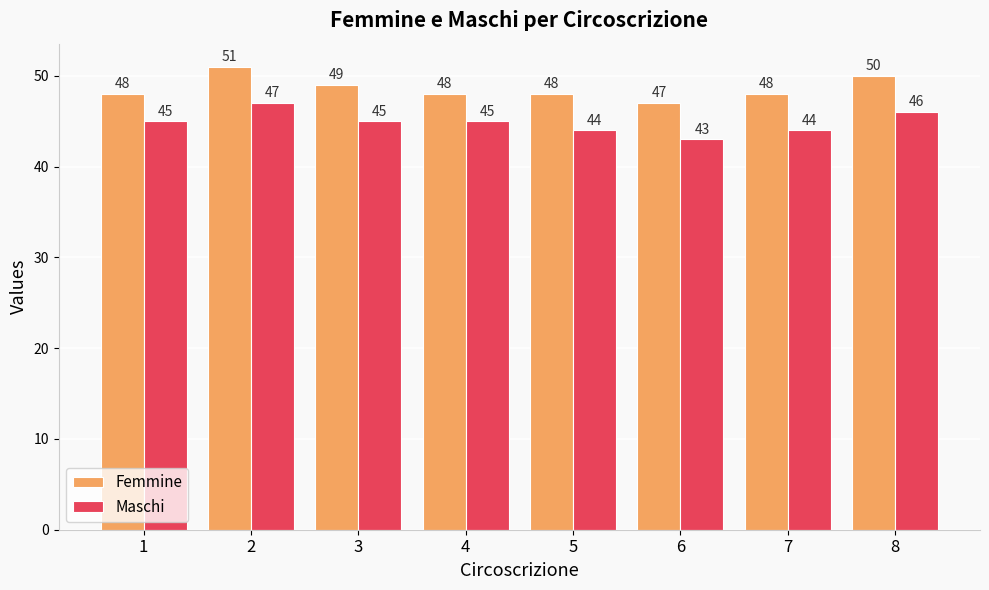

The Maschi series shows 43 at 6. True or false?

True